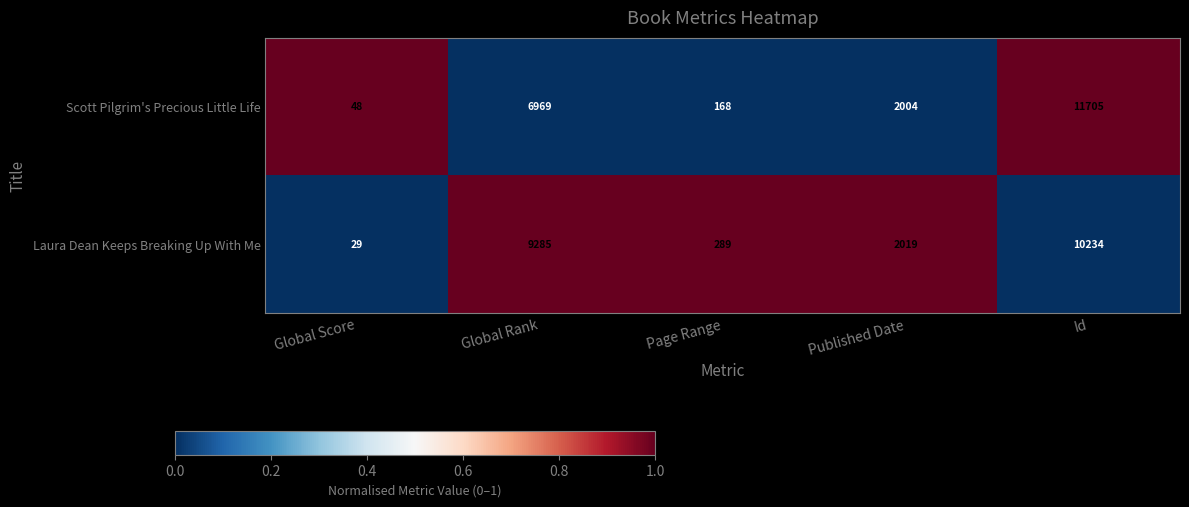

What is the total value across all series at Global Rank?

16254